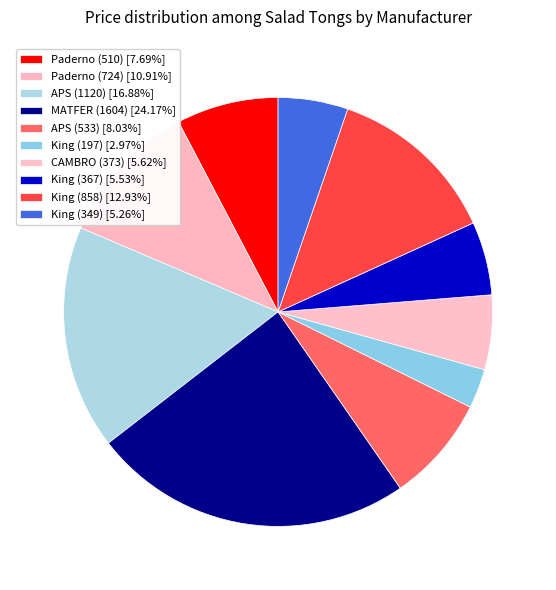

To the nearest percent, what is the average slice percentage?

10%